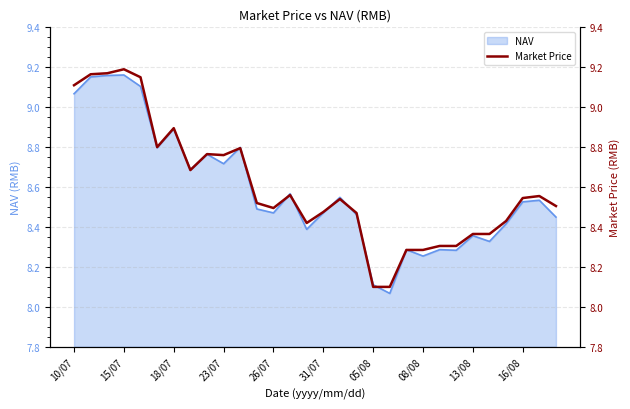

How many points are lower than both their immediate neighbors (excluding endpoints)?

5